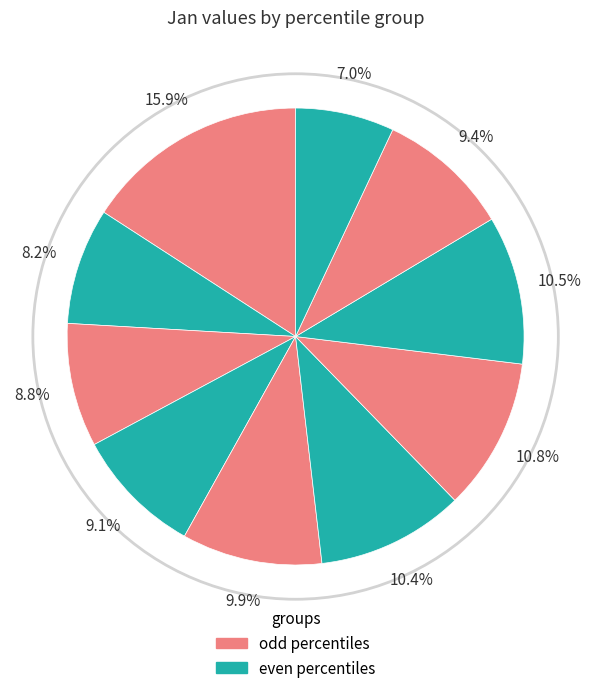

How many slices are in this pie chart?

10